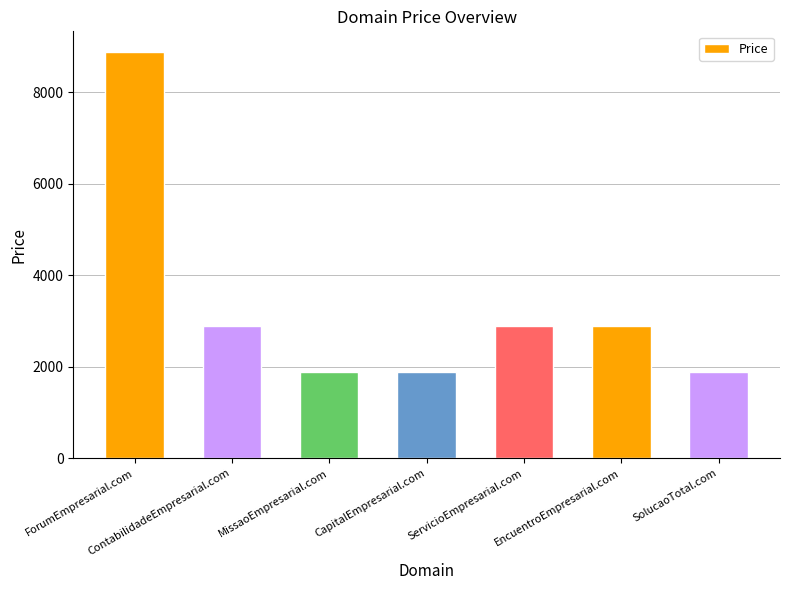

What is the sum of all values?

23216